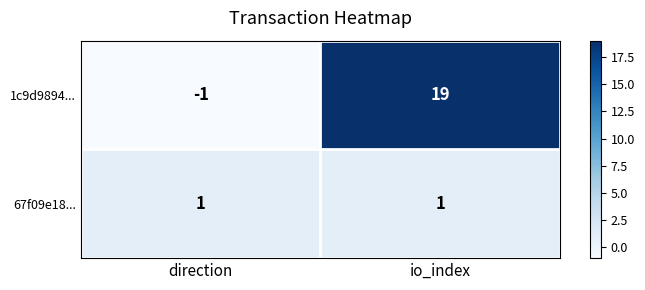

Is it true that 67f09e18... equals 2 at io_index?

False